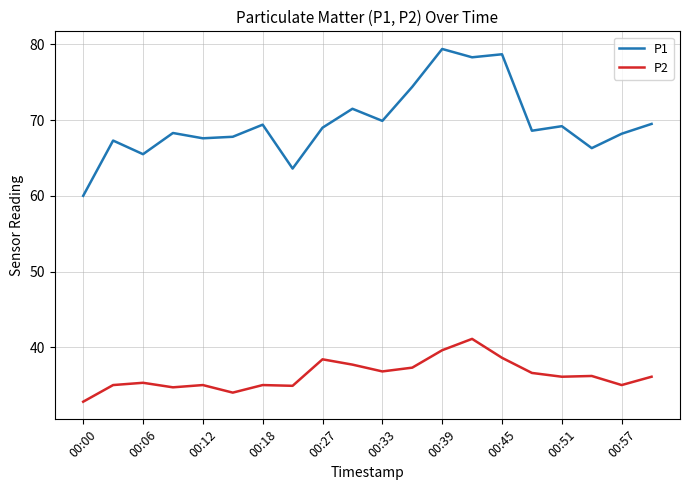

How many series are shown in this chart?

2